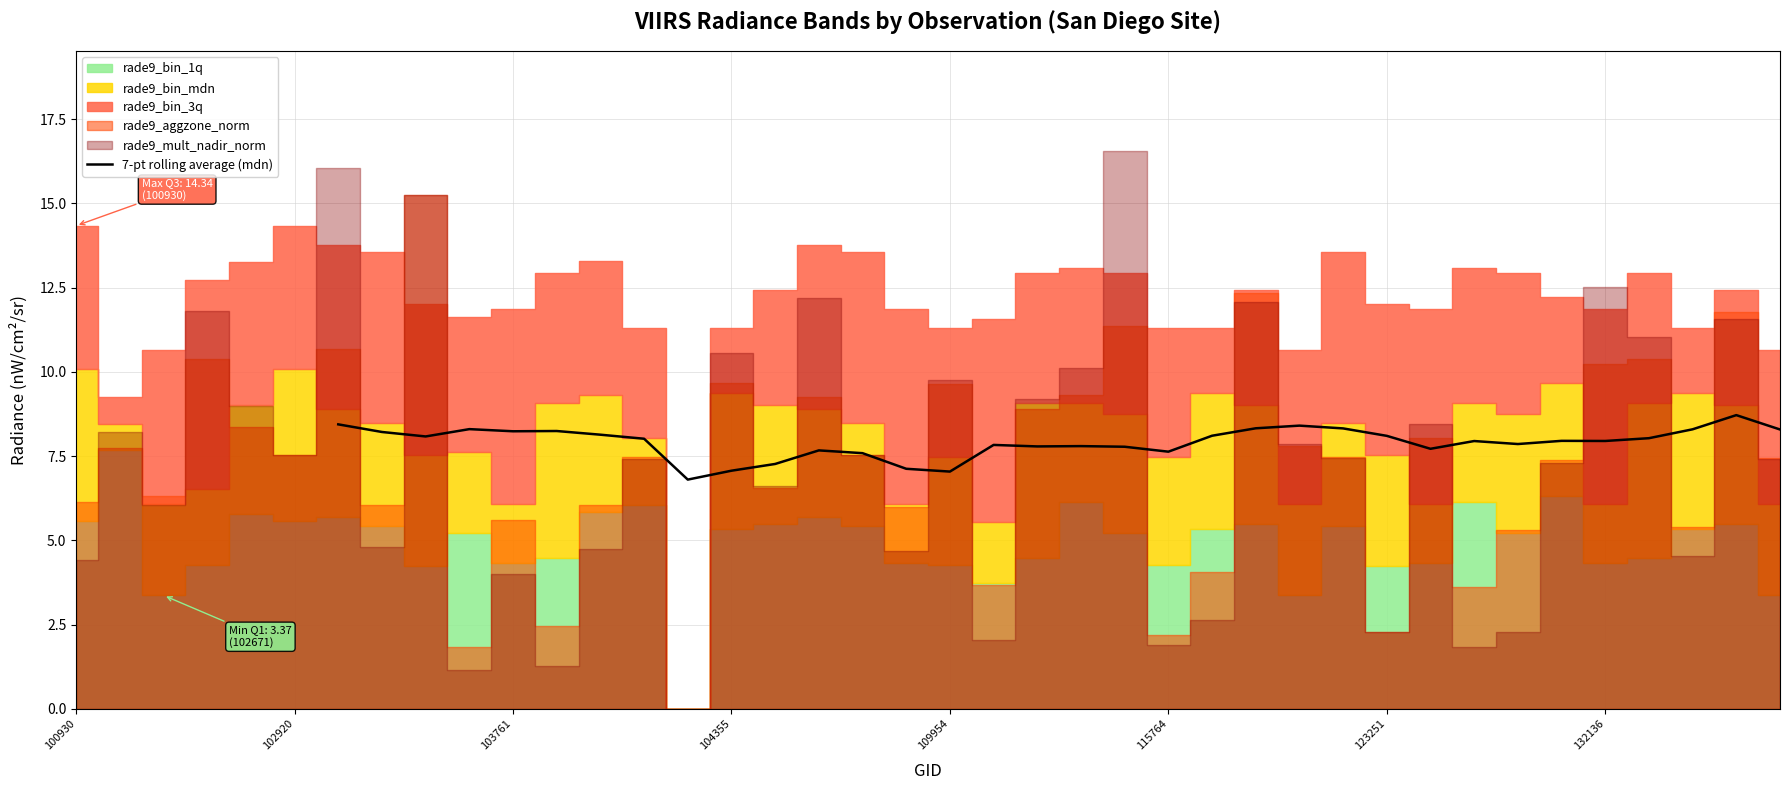

What is the lowest value of the 7-pt rolling average (mdn) series?

6.8